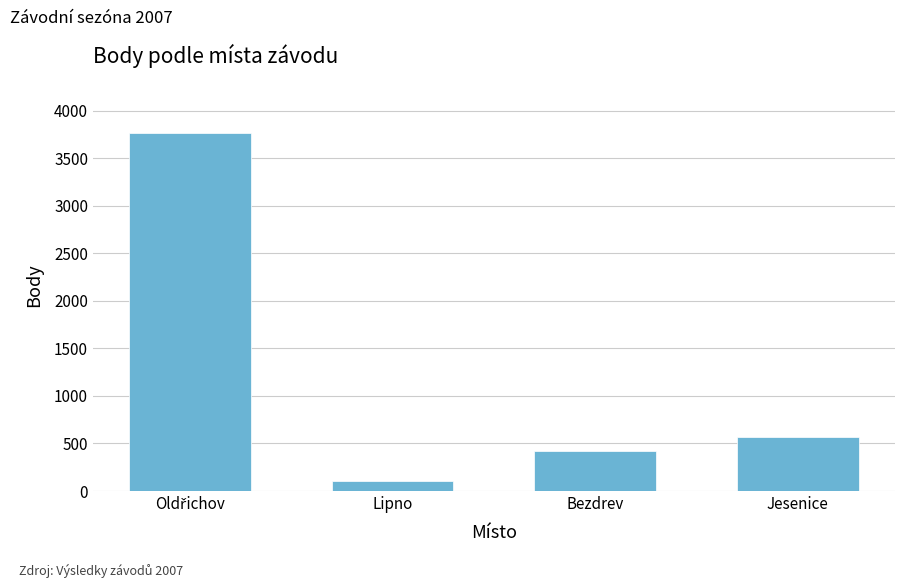

Where is the data nearest to the value 1934?

Jesenice